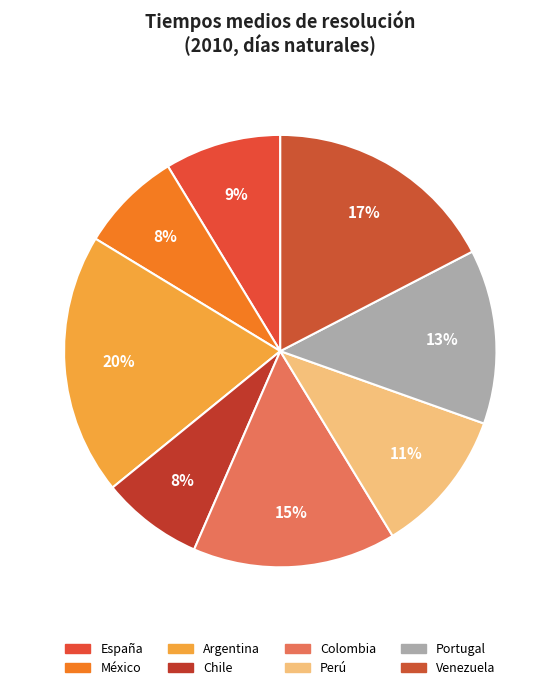

To the nearest percent, what is the difference between the Argentina and Portugal slice percentages?

7%